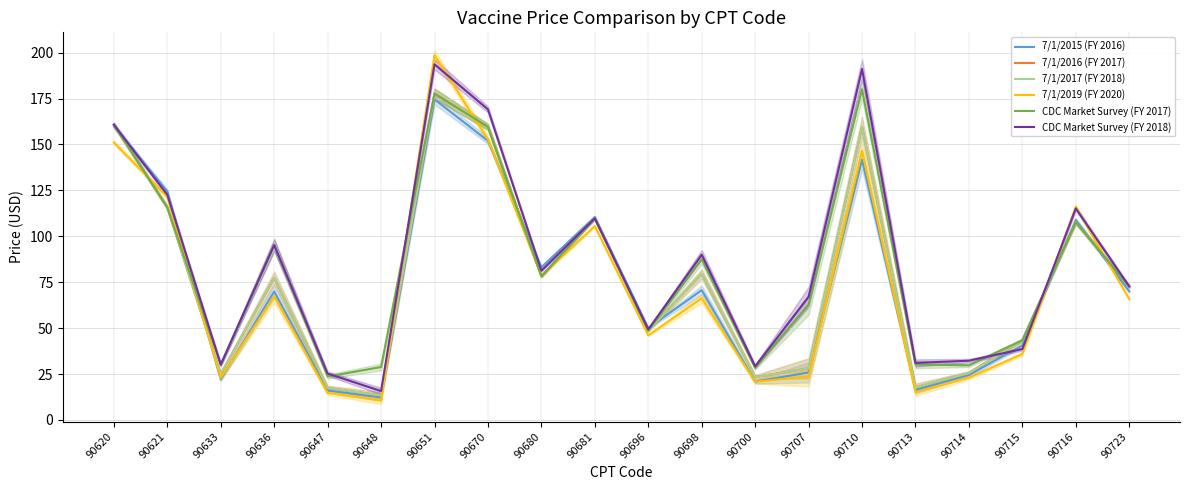

What is the difference between the 7/1/2019 (FY 2020) values at 90647 and 90680?

63.9